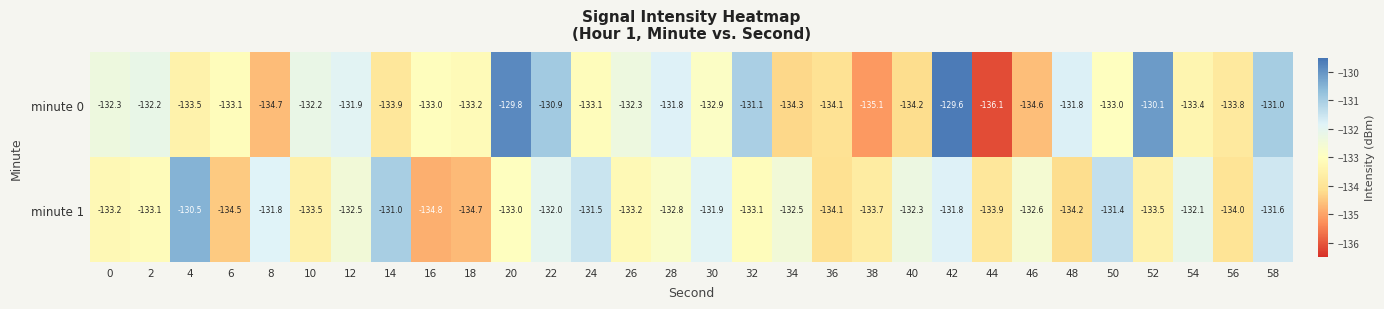

The value of minute 0 at 12 is -131.9. True or false?

True